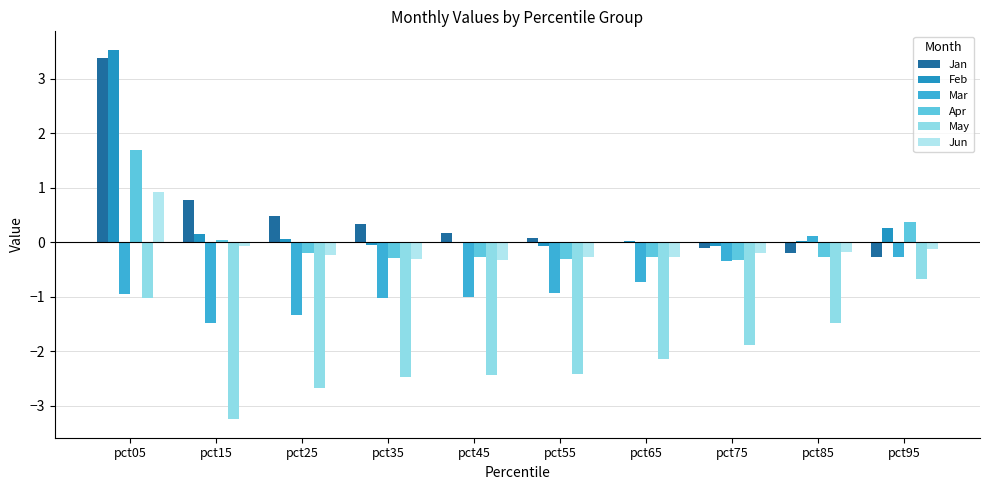

How many data points in Jun are above 0?

1